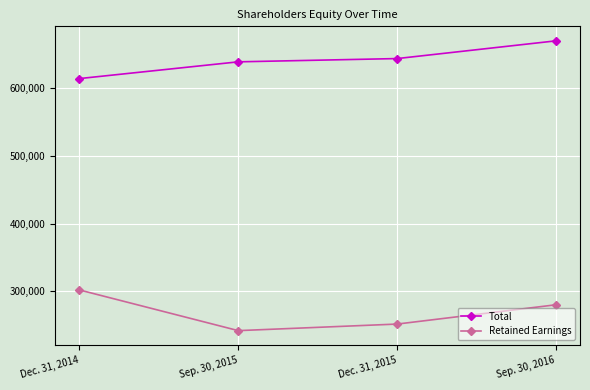

The Retained Earnings series shows 505933 at Dec. 31, 2014. True or false?

False